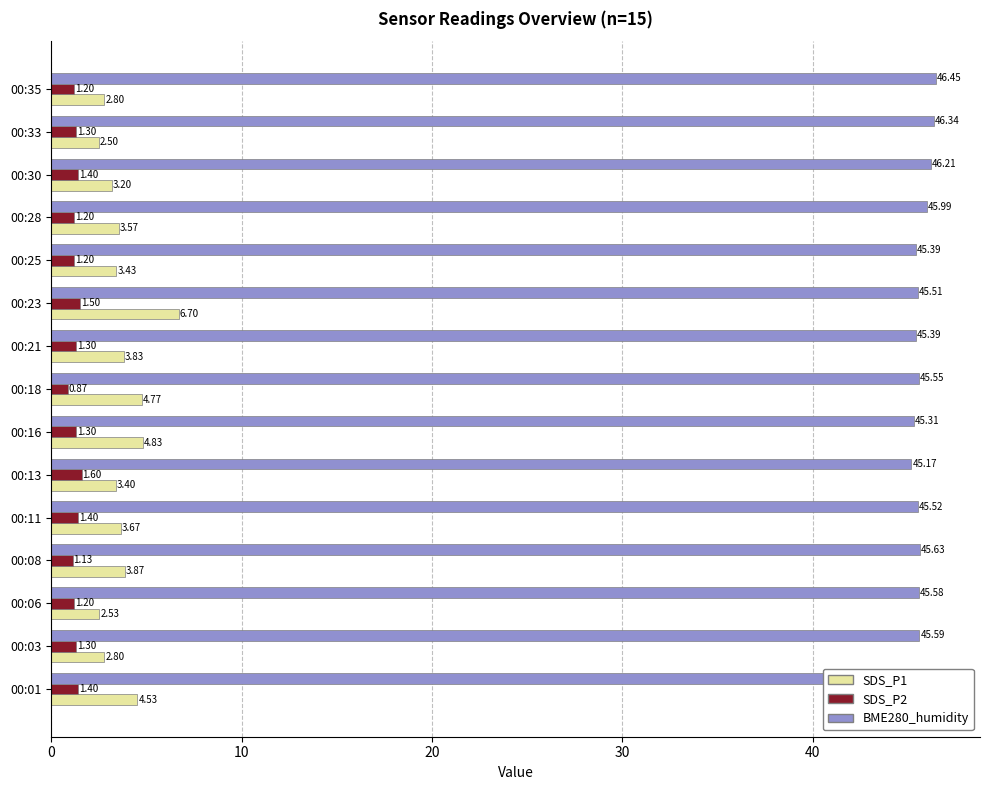

Count the number of data series in this chart.

3